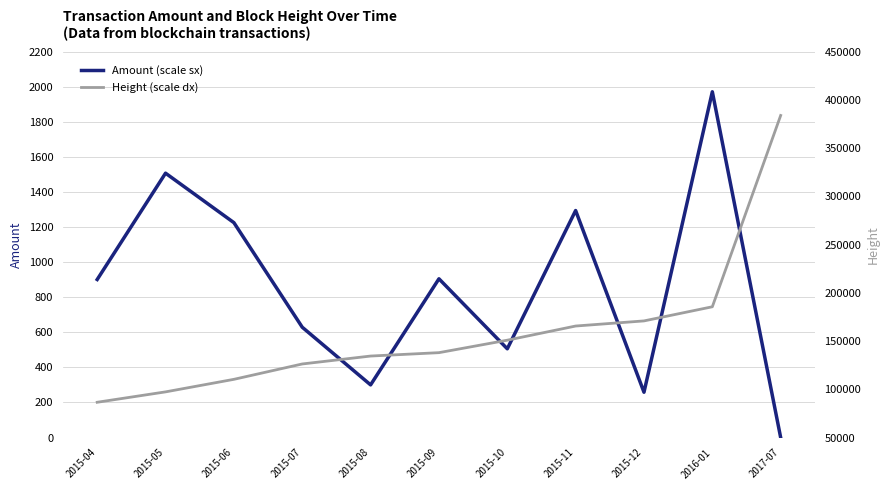

What is the approximate value of Height (scale dx) at 2015-12?

170900.0